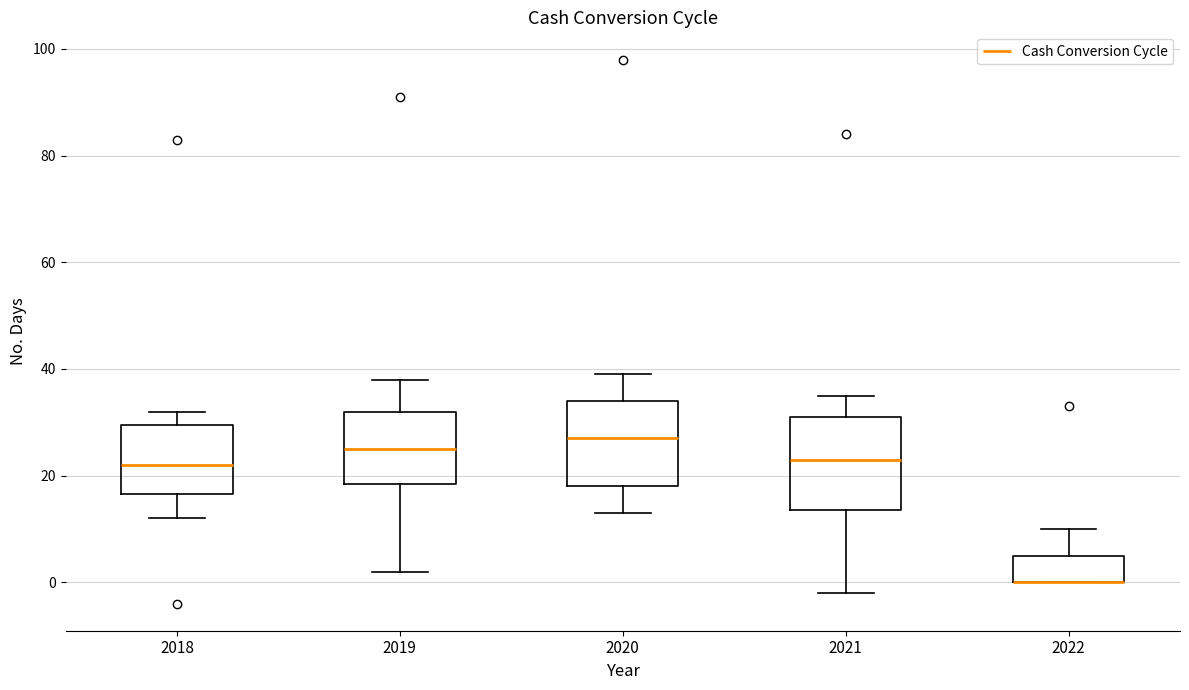

Reading left to right, transcribe this box plot: for each box, give where its median line is, the range the box spans, and where its two whiskers end, as read against the y-axis. The values are not printed on the chart, so give them approximately, as read against the axis.

2018: median 22, box 16 to 30, whiskers 12 to 32
2019: median 26, box 18 to 32, whiskers 2 to 38
2020: median 28, box 18 to 34, whiskers 14 to 40
2021: median 24, box 14 to 32, whiskers -2 to 36
2022: median 0 (drawn on the box's lower edge), box 0 to 6, whiskers 0 to 10